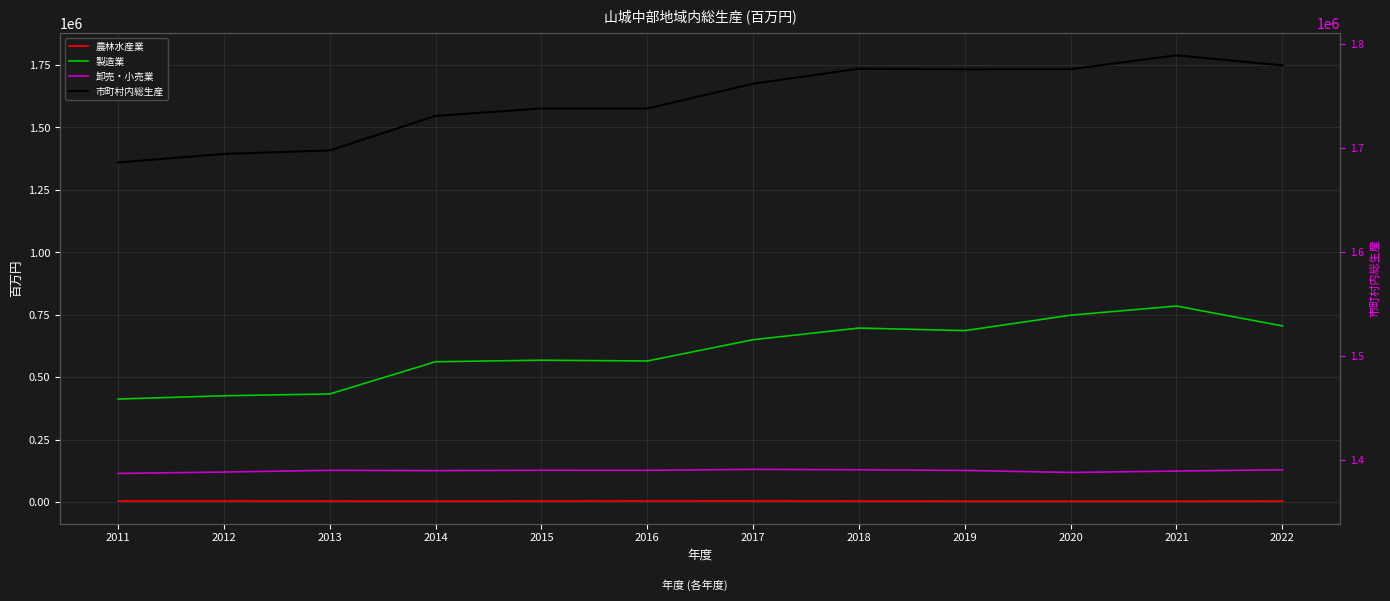

Is it true that 市町村内総生産 (右軸) equals 1733386 at 2020?

True